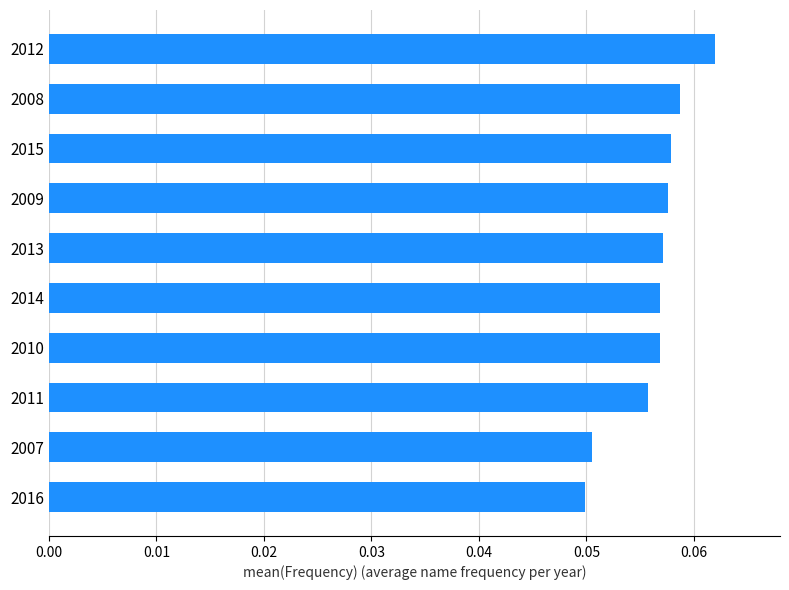

Between 2012 and 2010, which is larger?

2012